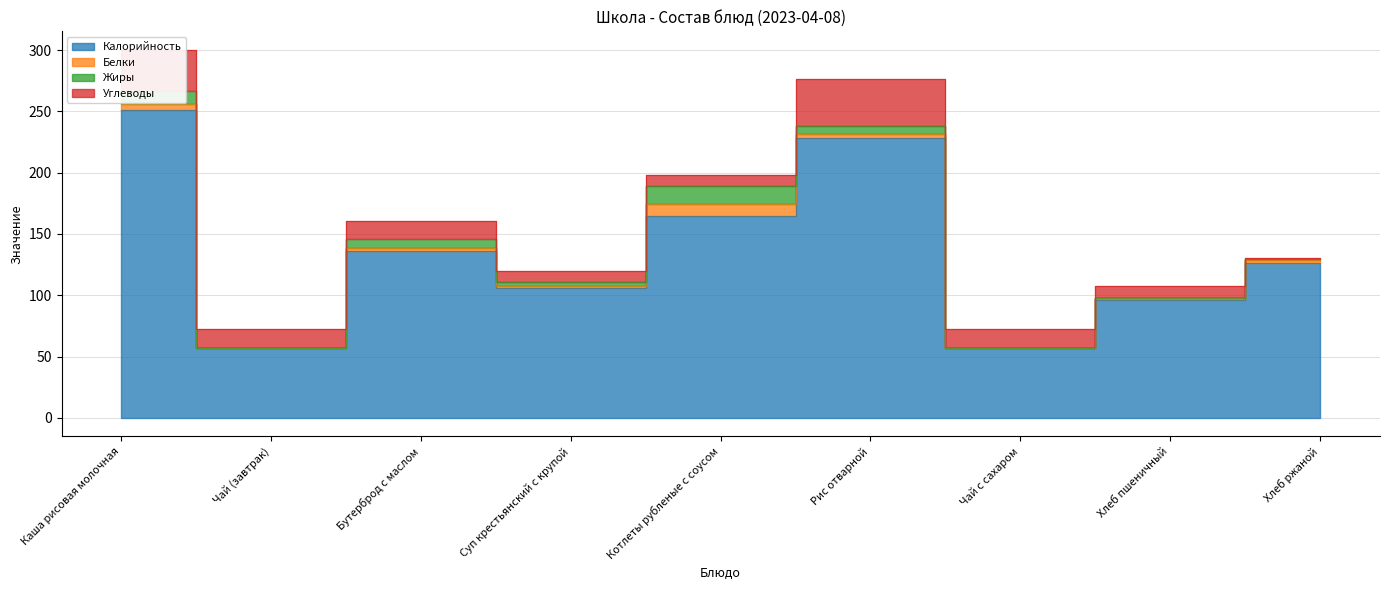

Is it true that Углеводы equals 0.3 at Хлеб ржаной?

False